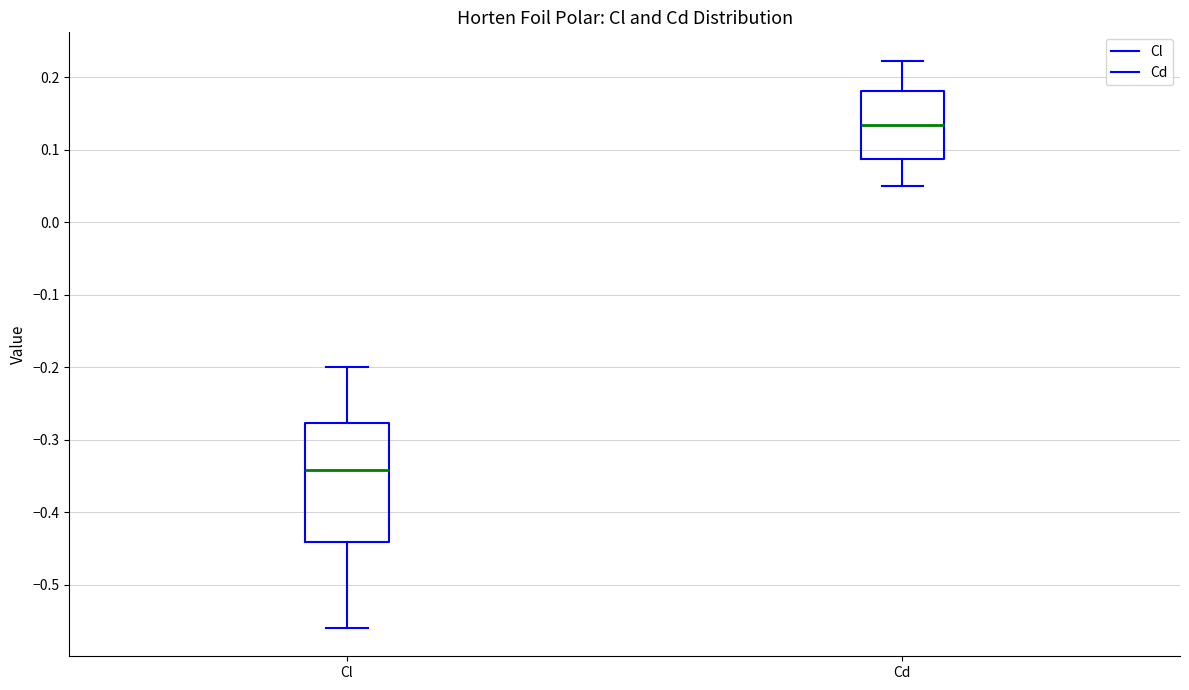

Reading left to right, transcribe this box plot: for each box, give where its median line is, the range the box spans, and where its two whiskers end, as read against the y-axis. The values are not printed on the chart, so give them approximately, as read against the axis.

Cl: median -0.34, box -0.44 to -0.28, whiskers -0.56 to -0.20
Cd: median 0.13, box 0.09 to 0.18, whiskers 0.05 to 0.22